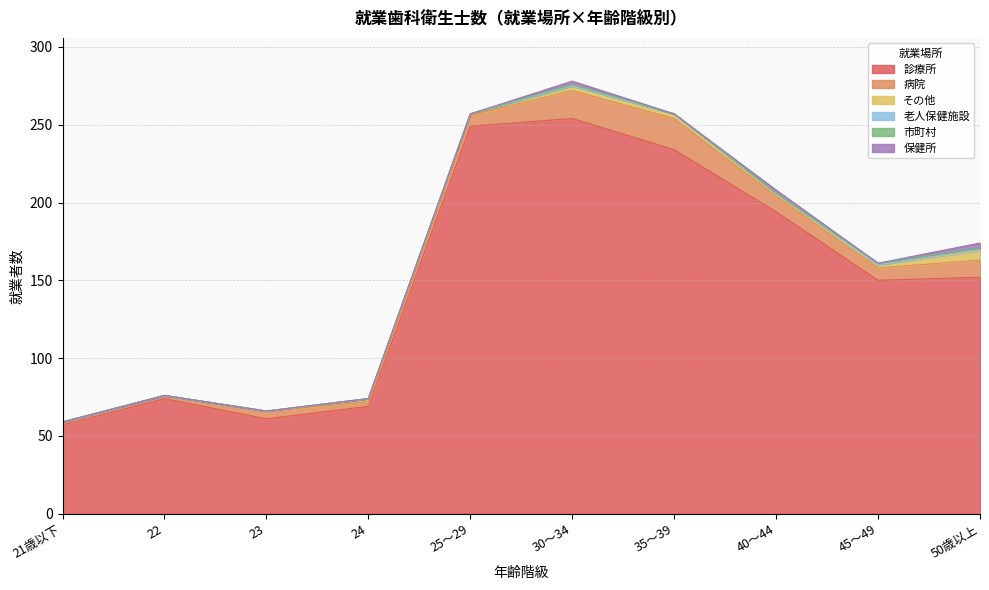

What is the value of the 病院 point at the 4th from the left?

3